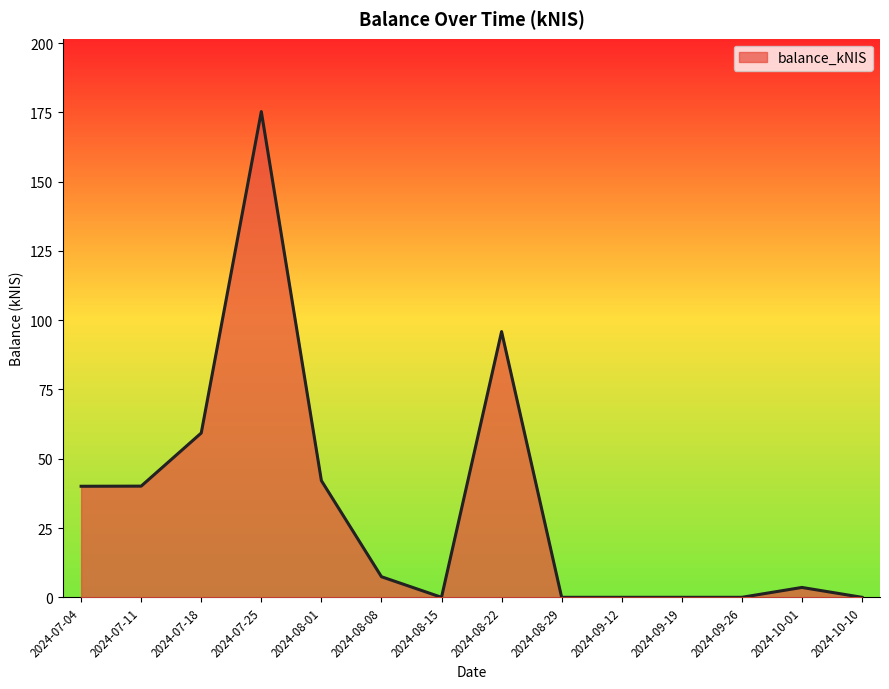

At which category does the chart reach its peak across all series?

2024-07-25